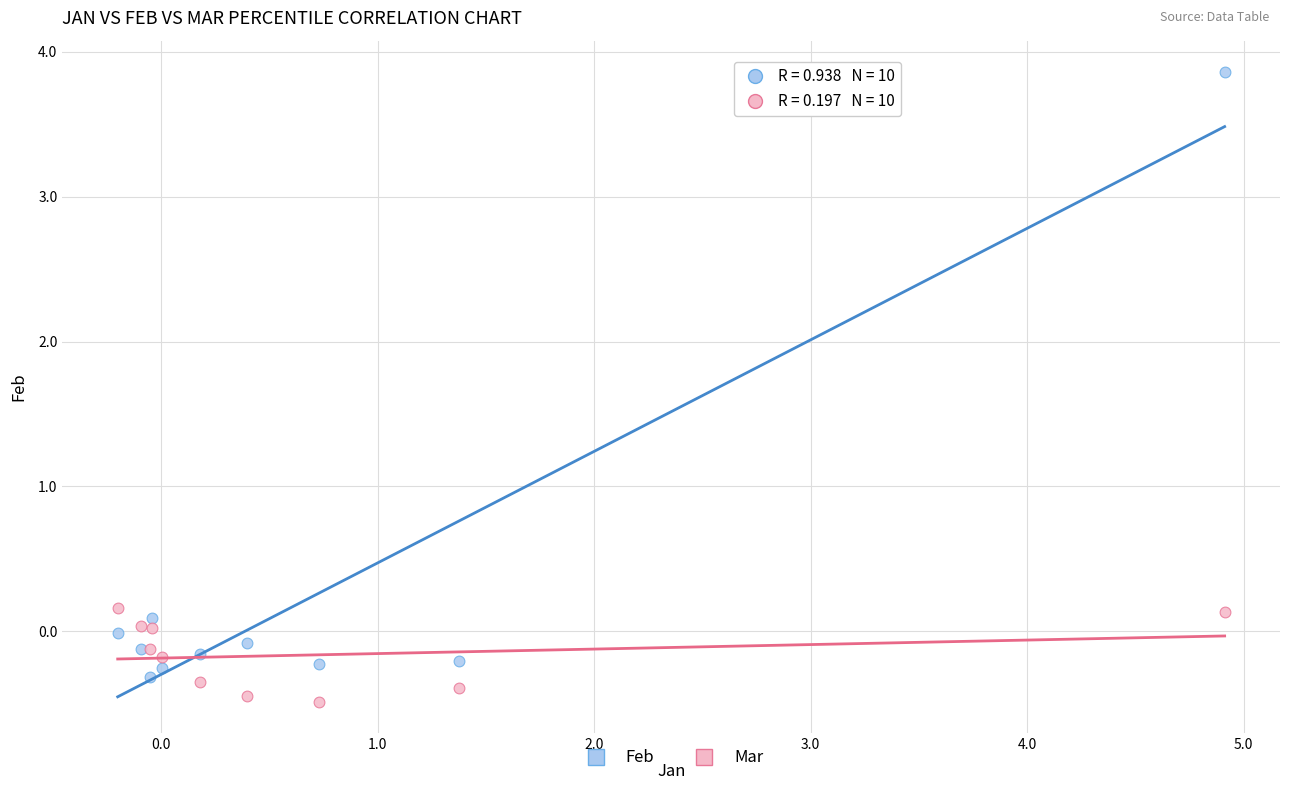

Which series has the largest Y range (max minus min)?

Feb